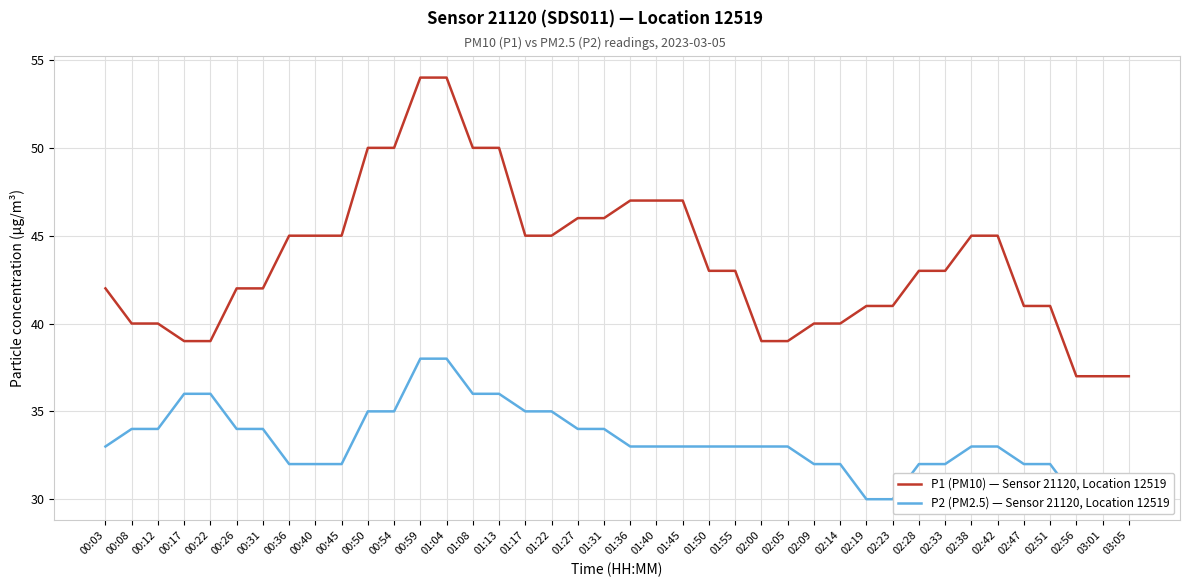

Which category has the lowest value across all series?

02:19